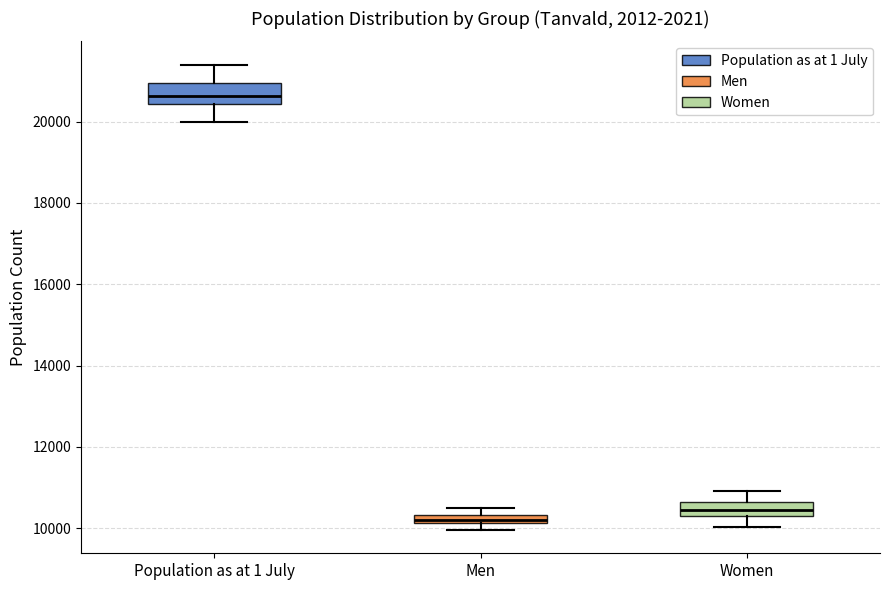

Which box has the lowest median line?

Men